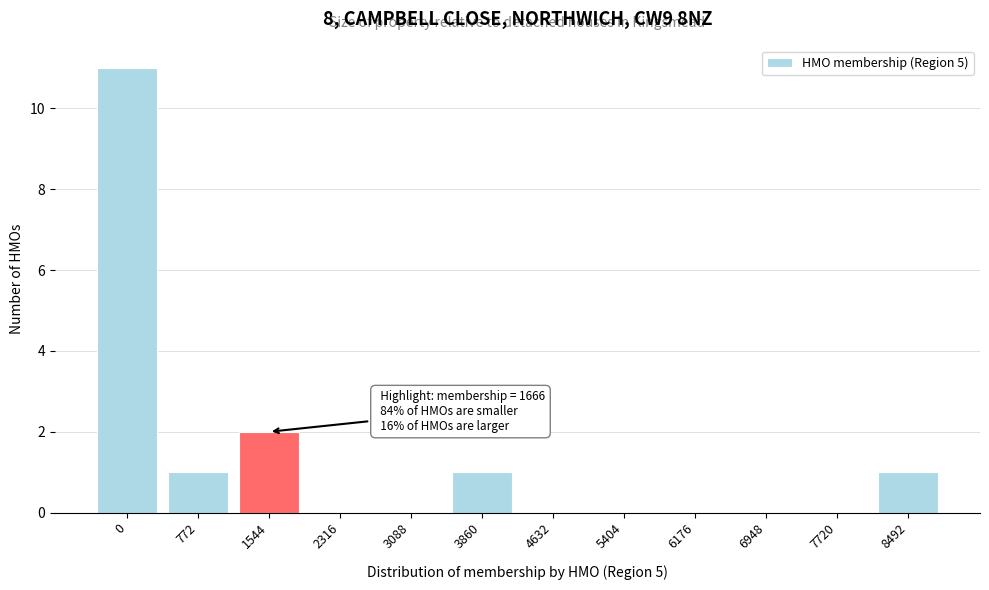

Reading left to right, list all the values displayed in this chart.

0=11	772=1	1544=2	2316=0	3088=0	3860=1	4632=0	5404=0	6176=0	6948=0	7720=0	8492=1